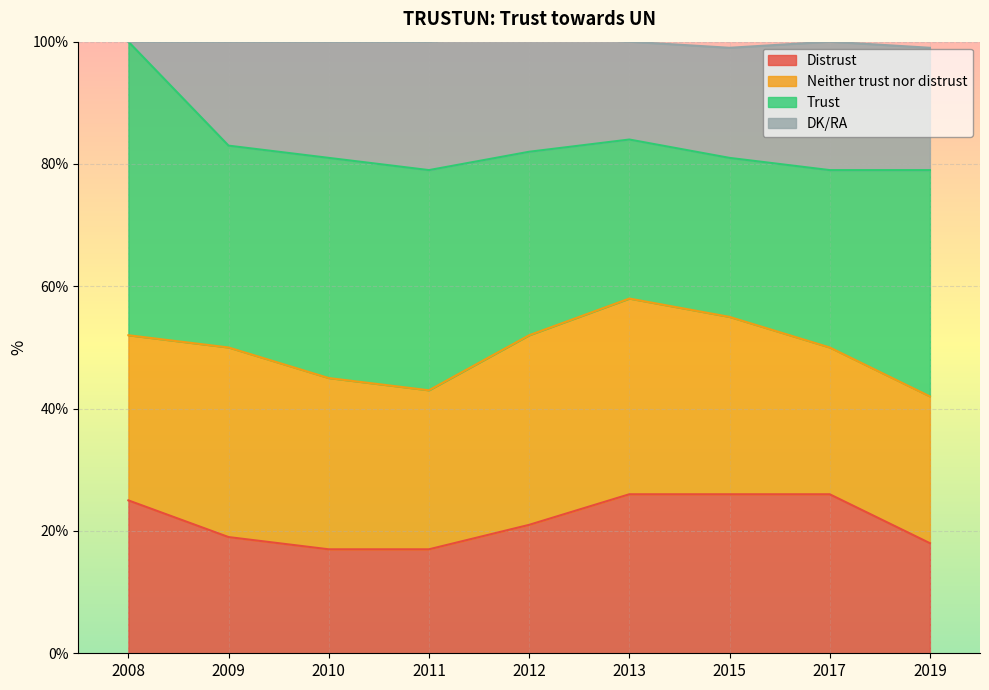

How many values in the Distrust series exceed 21?

4